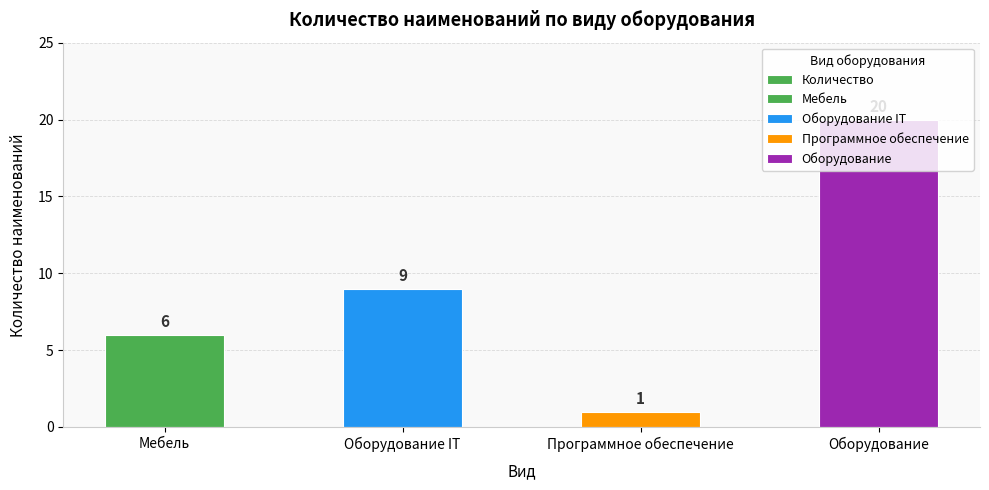

Reading left to right, extract all data points from this chart.

6	9	1	20